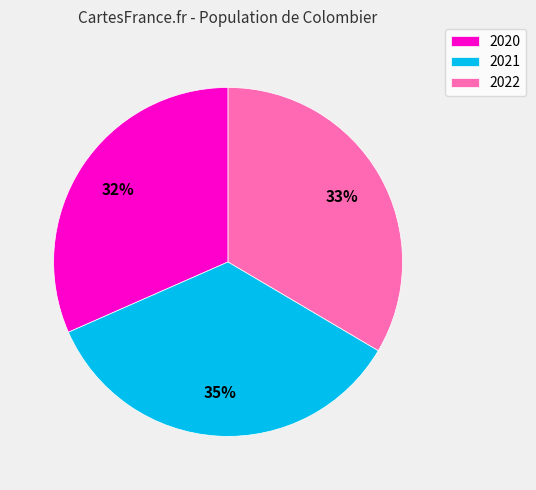

To the nearest percent, what portion does 2021 represent?

35%